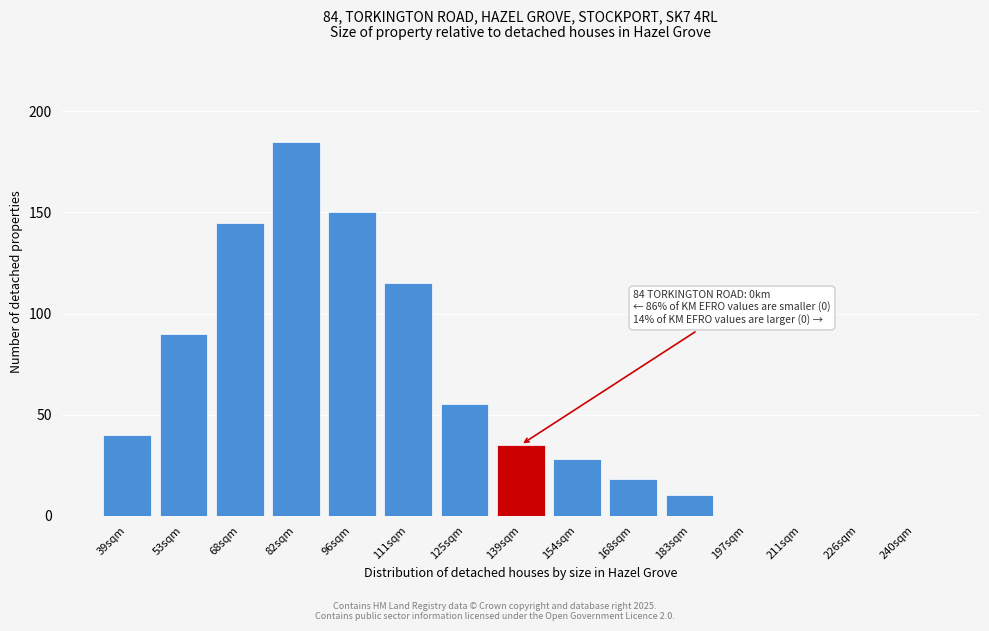

Reading right to left, what are all the values shown in this chart?

240sqm=0	226sqm=0	211sqm=0	197sqm=0	183sqm=10	168sqm=18	154sqm=28	139sqm=35	125sqm=55	111sqm=115	96sqm=150	82sqm=185	68sqm=145	53sqm=90	39sqm=40